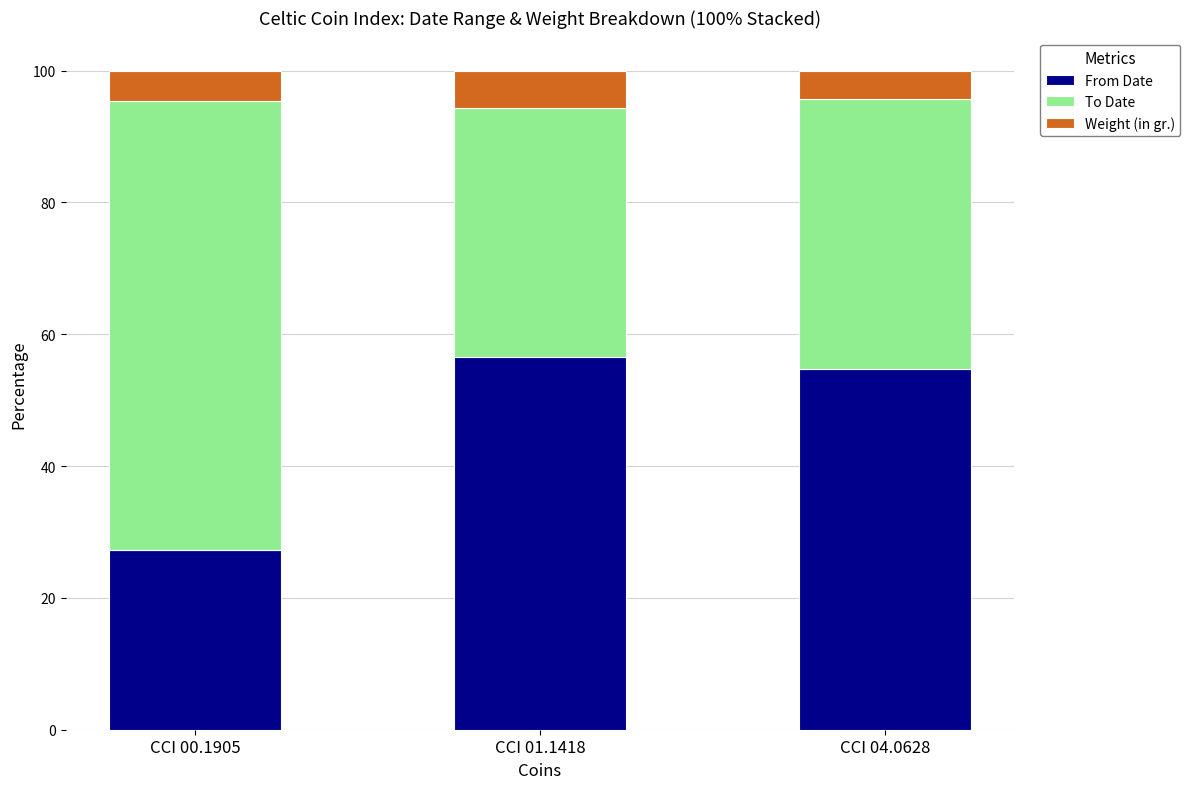

What is the total value across all series at CCI 00.1905?

100.0